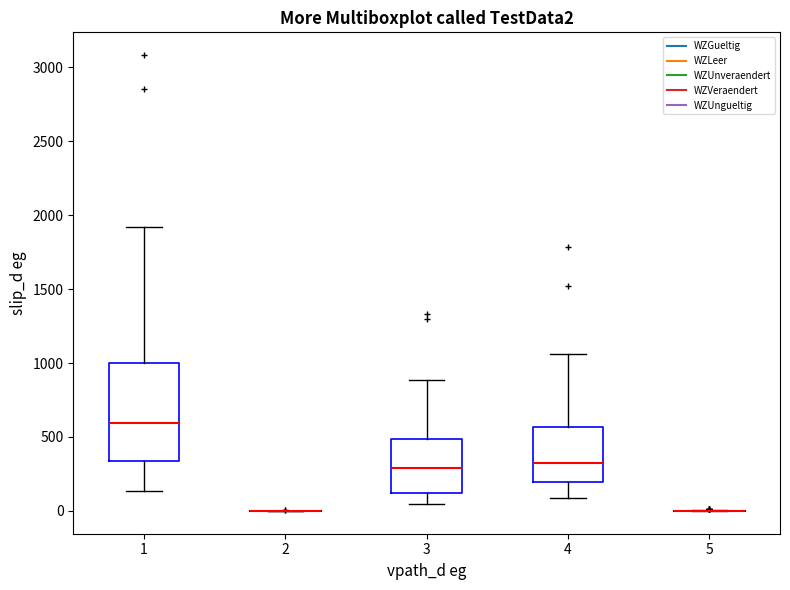

Where does the lower whisker of the box at x = 3 end on the y-axis? The values are not printed on the chart, so give them approximately, as read against the axis.

50